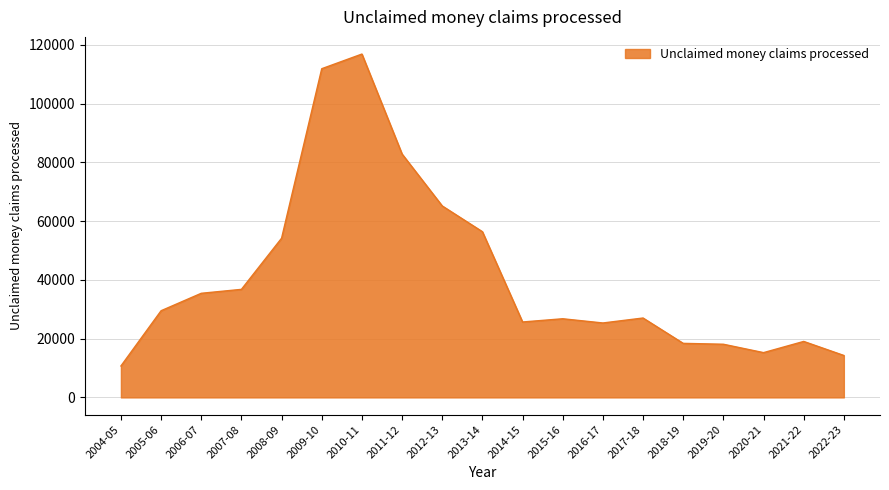

What is the average value?

41553